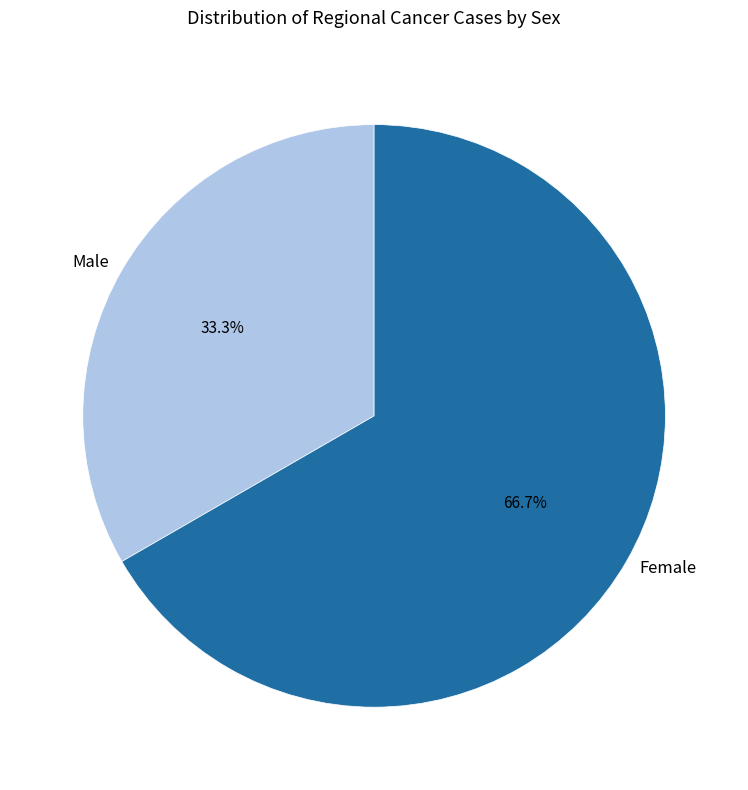

How many slices are in this pie chart?

2